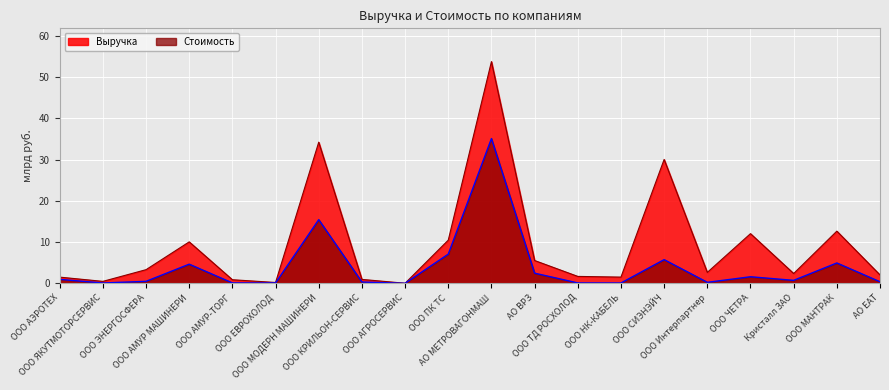

How many data points in Выручка are above 2?

12